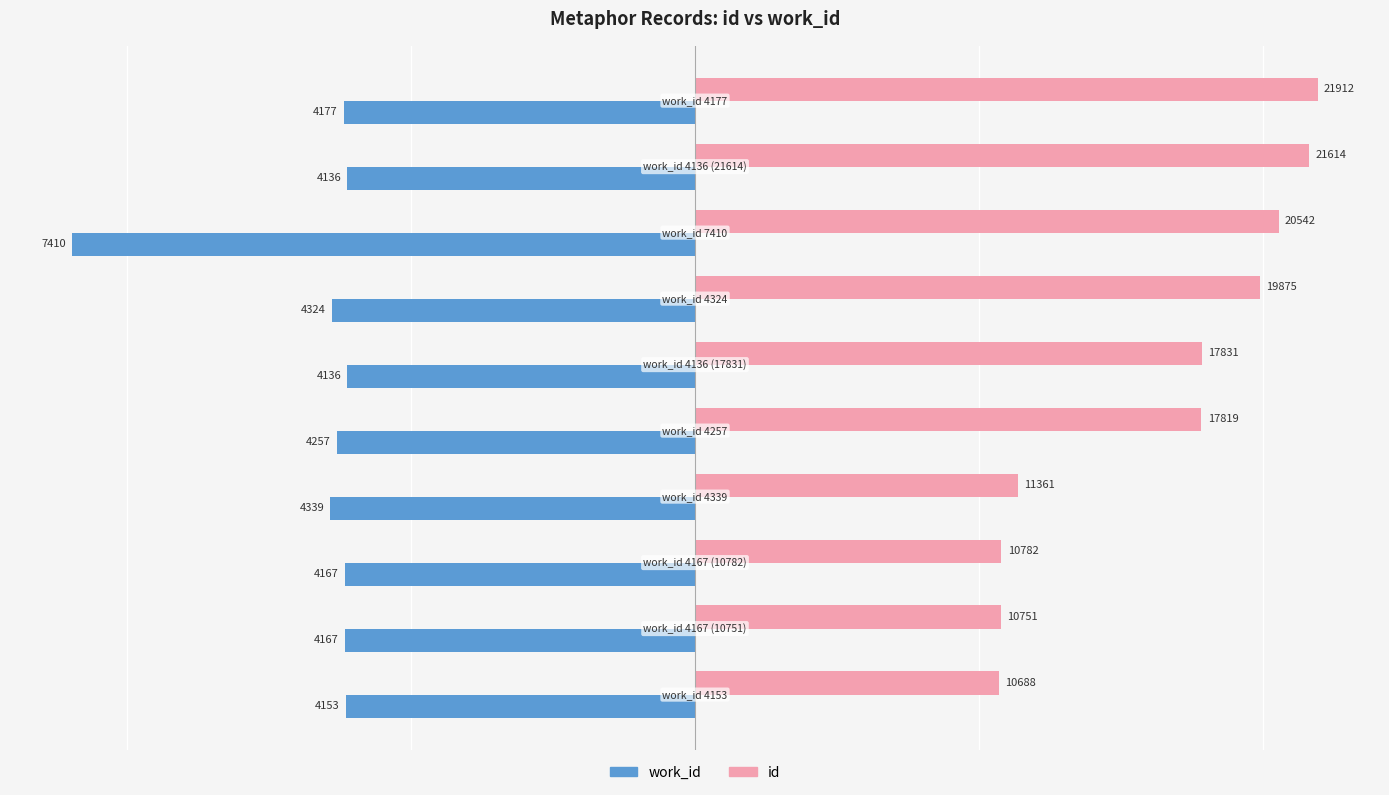

What is the sum of all id values?

163175.0